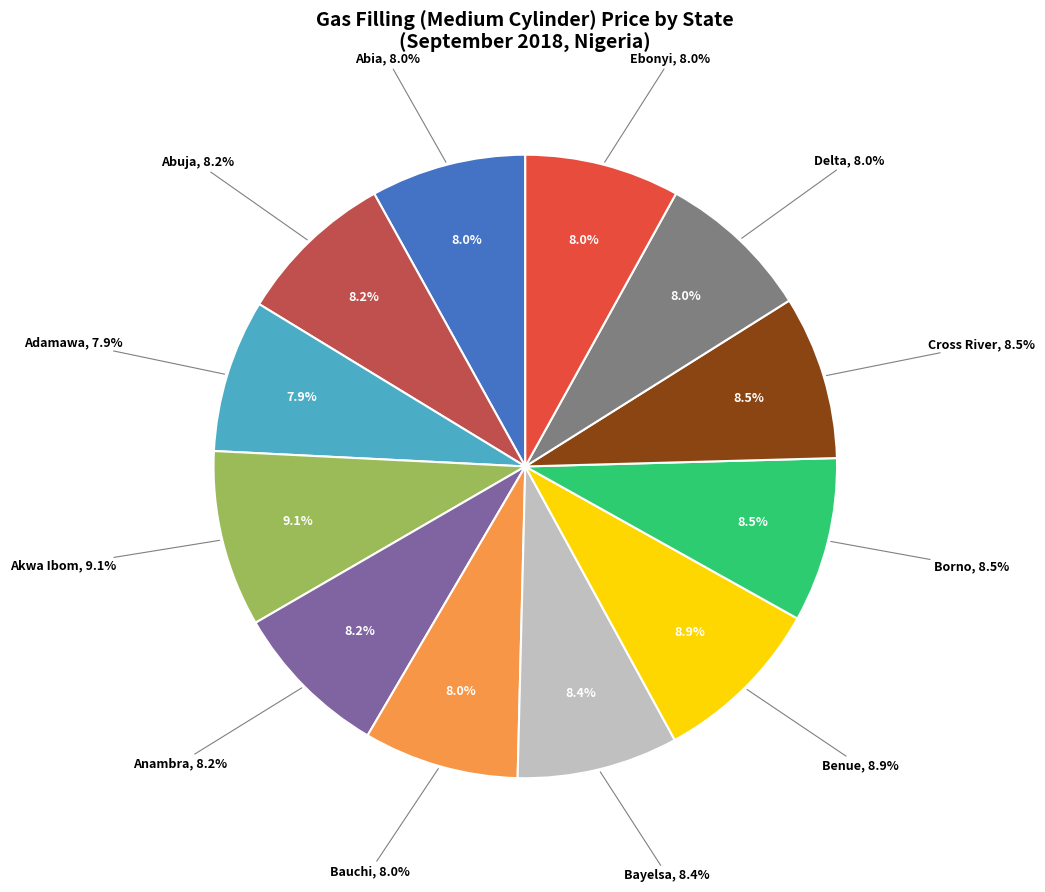

What is the largest slice in the pie chart?

Akwa Ibom